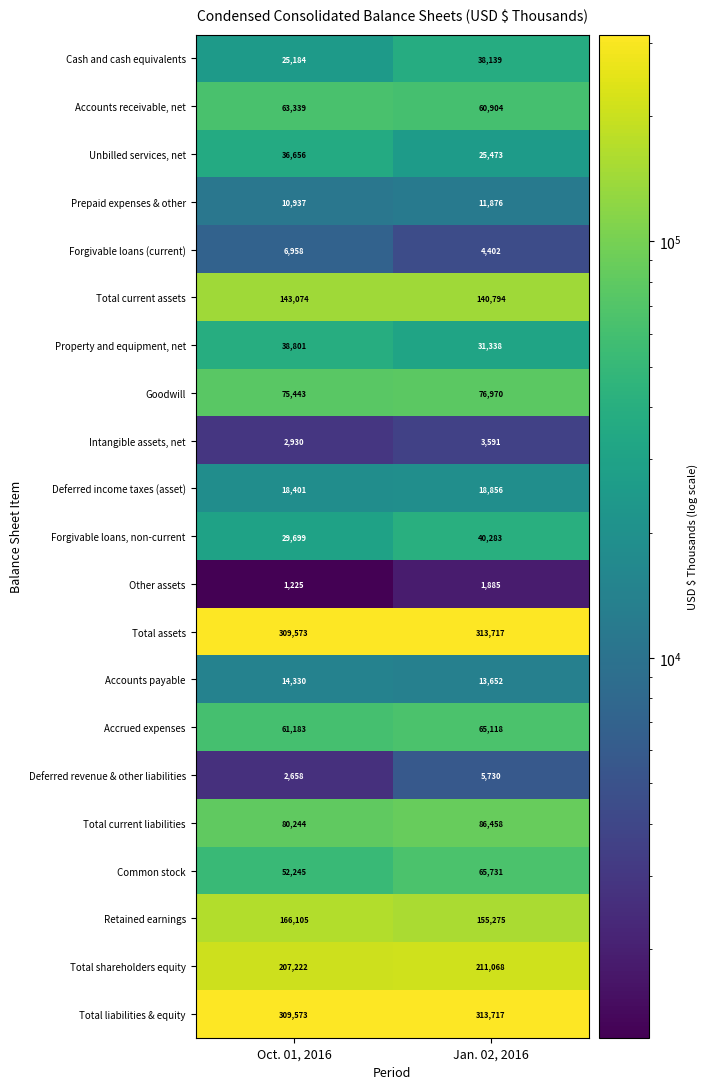

What is the greatest value displayed?

313717